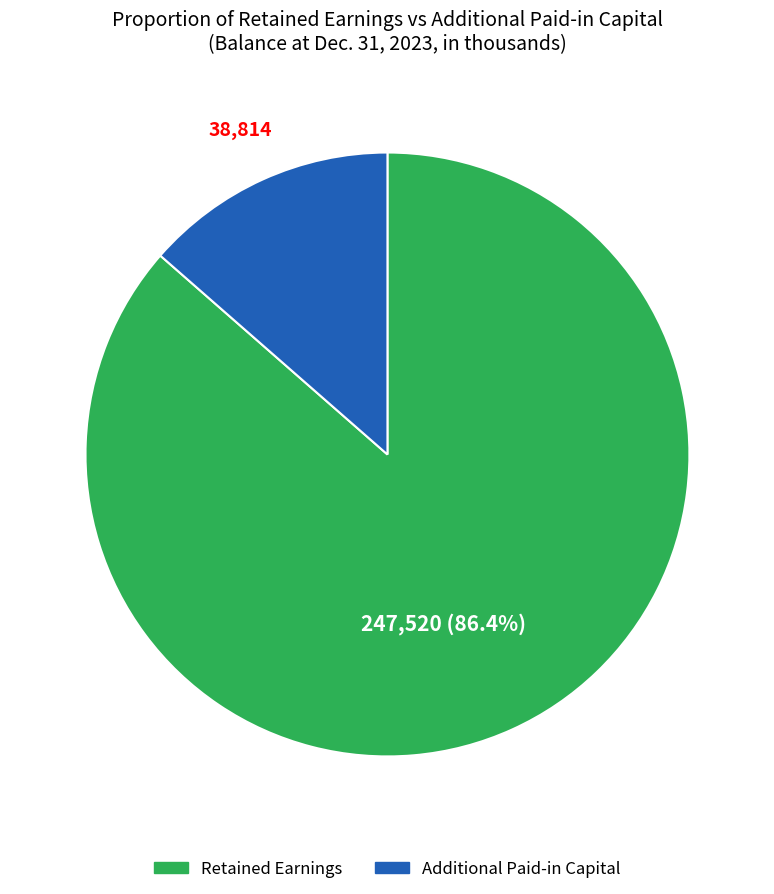

Is there any slice that represents more than half of the pie?

Yes